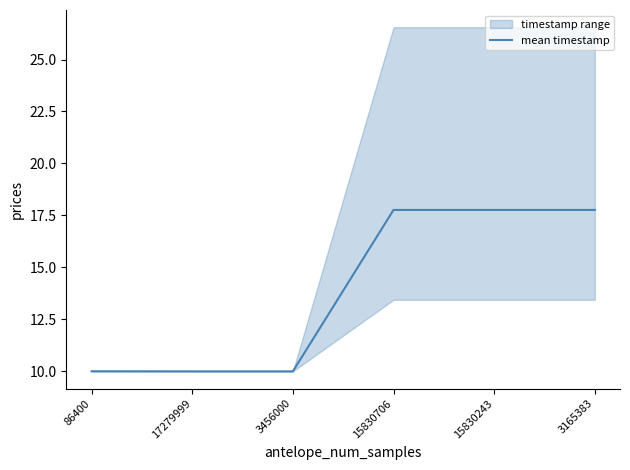

What is the average value?

13.9